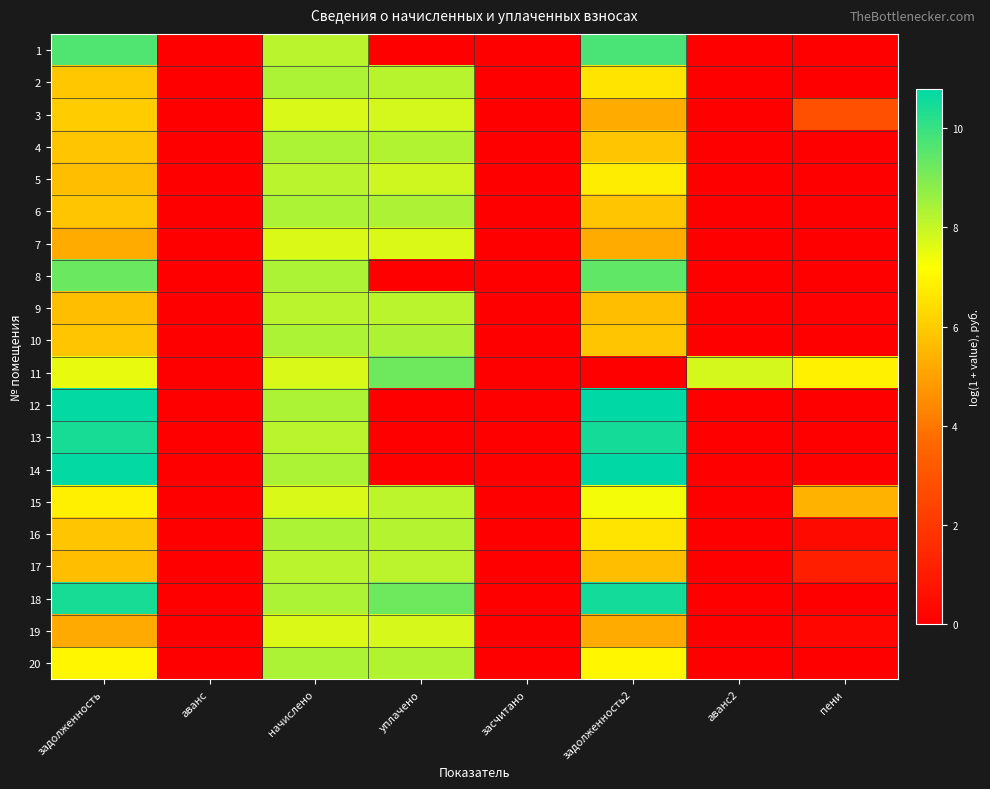

At how many categories does at least one series exceed 0?

6